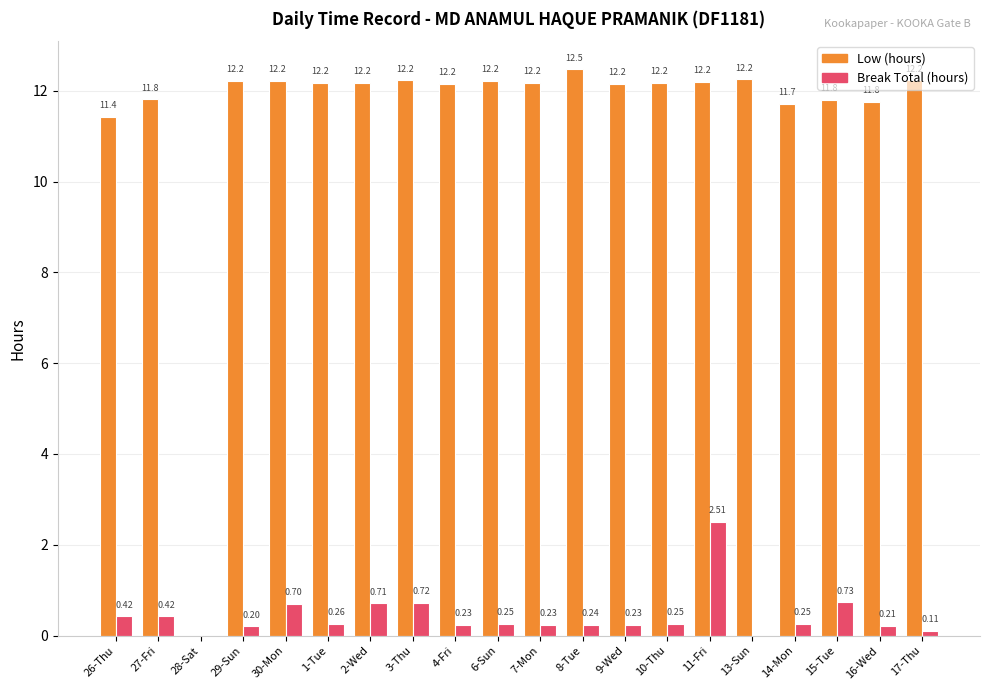

What is the total value across all series at 17-Thu?

12.3